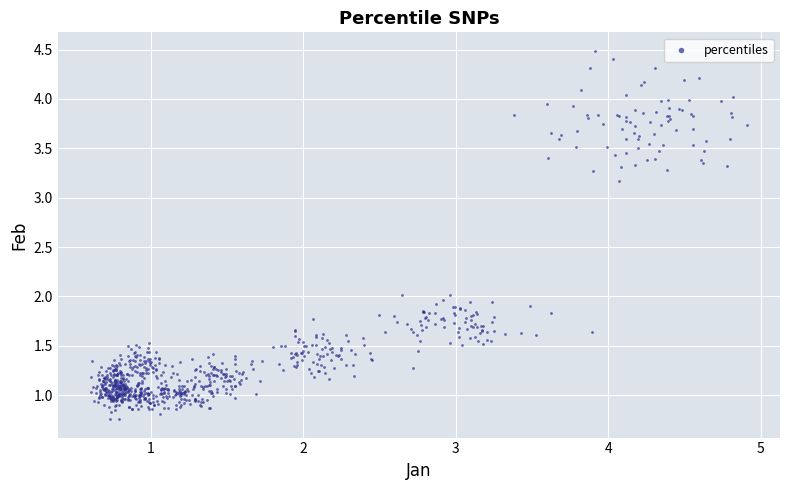

What is the range of X values (max minus min)?

4.3